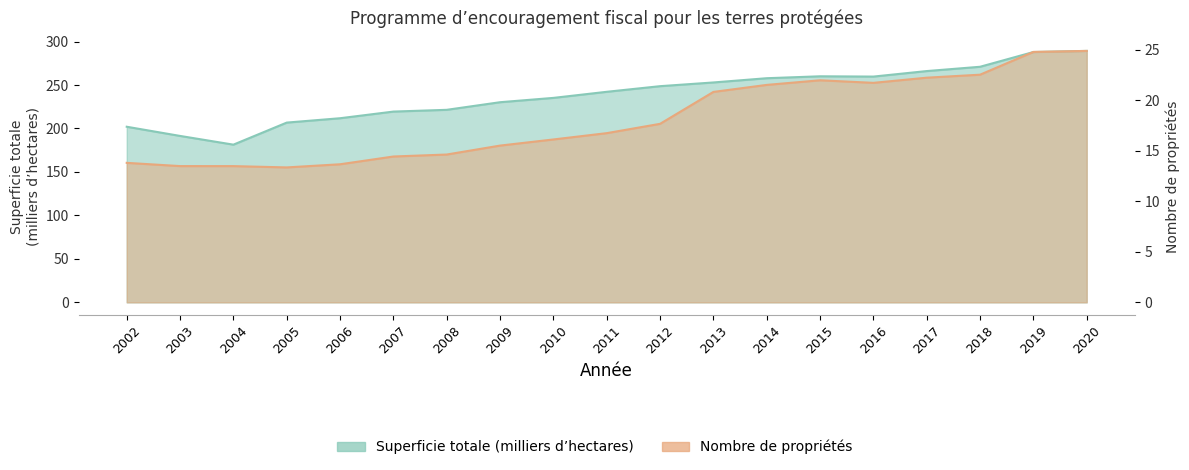

Which series has the largest range (max minus min)?

Superficie totale (milliers d’hectares)